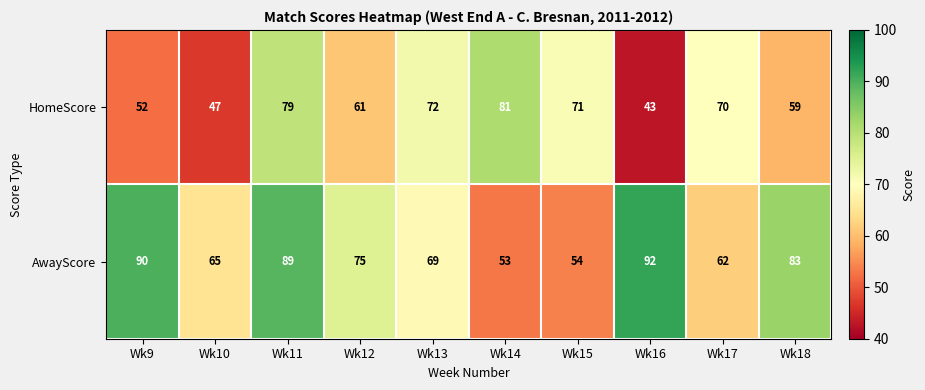

Reading left to right, what are all the values shown in this chart?

HomeScore: 52	47	79	61	72	81	71	43	70	59
AwayScore: 90	65	89	75	69	53	54	92	62	83